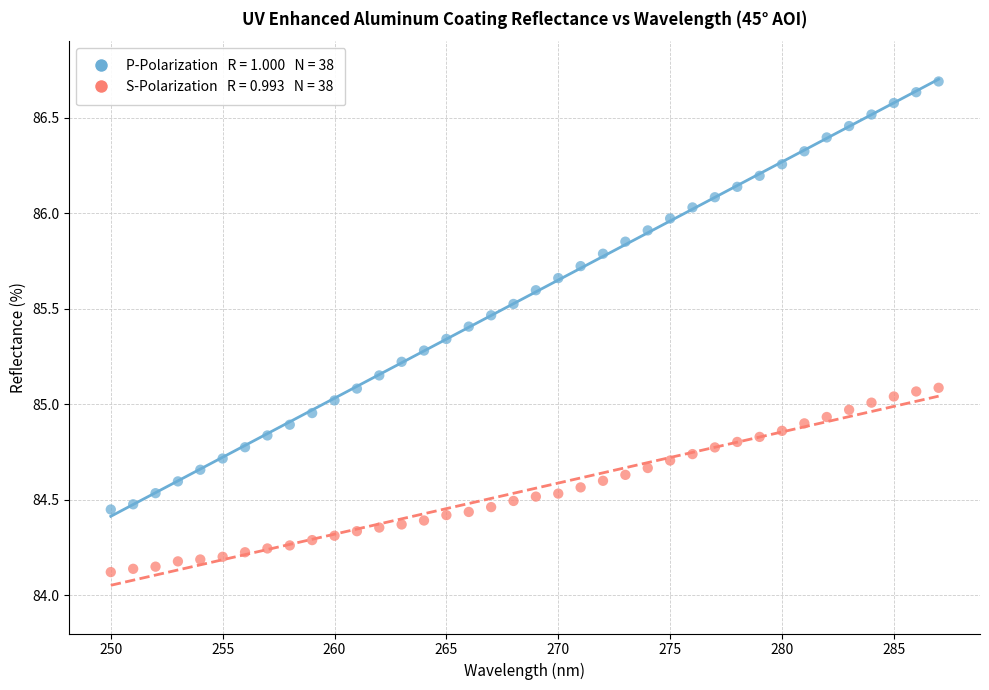

Across all data points, what is the range of X values (max minus min)?

37.0